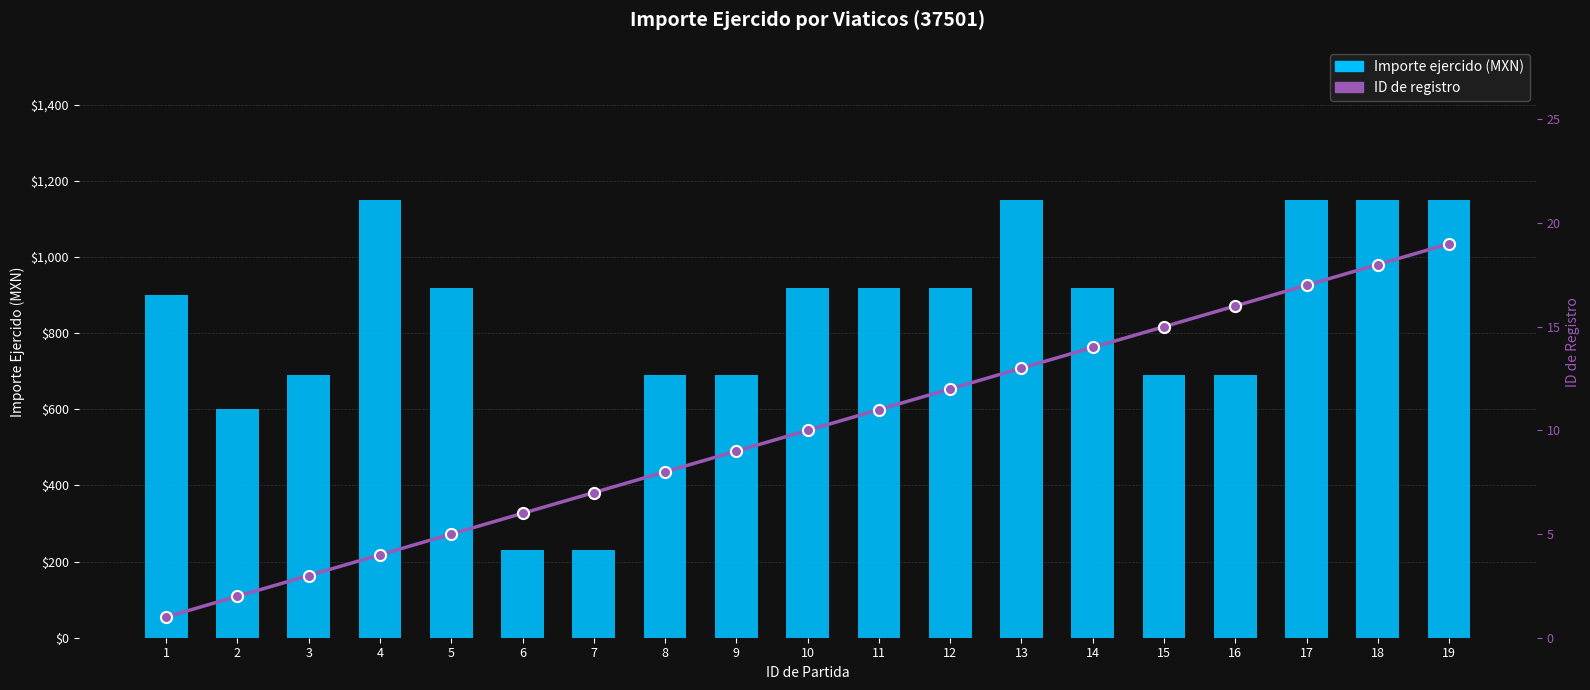

True or false: Importe ejercido (MXN) has a value of 1150 at 13.

True